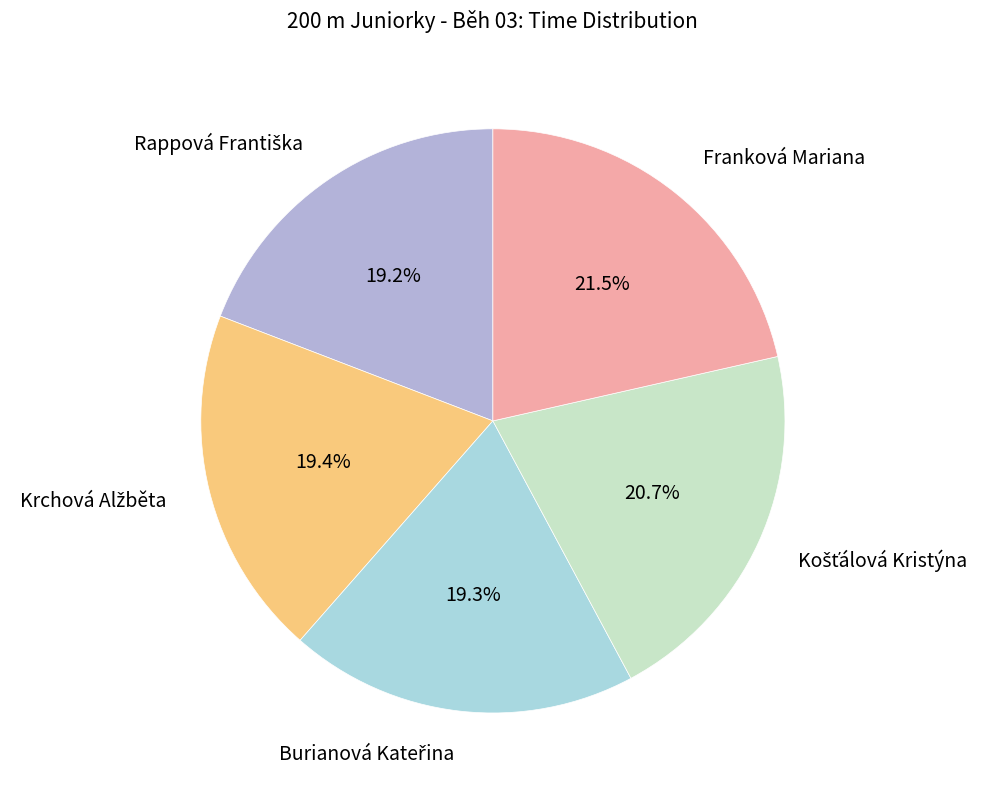

Which category has the biggest portion of the pie?

Franková Mariana